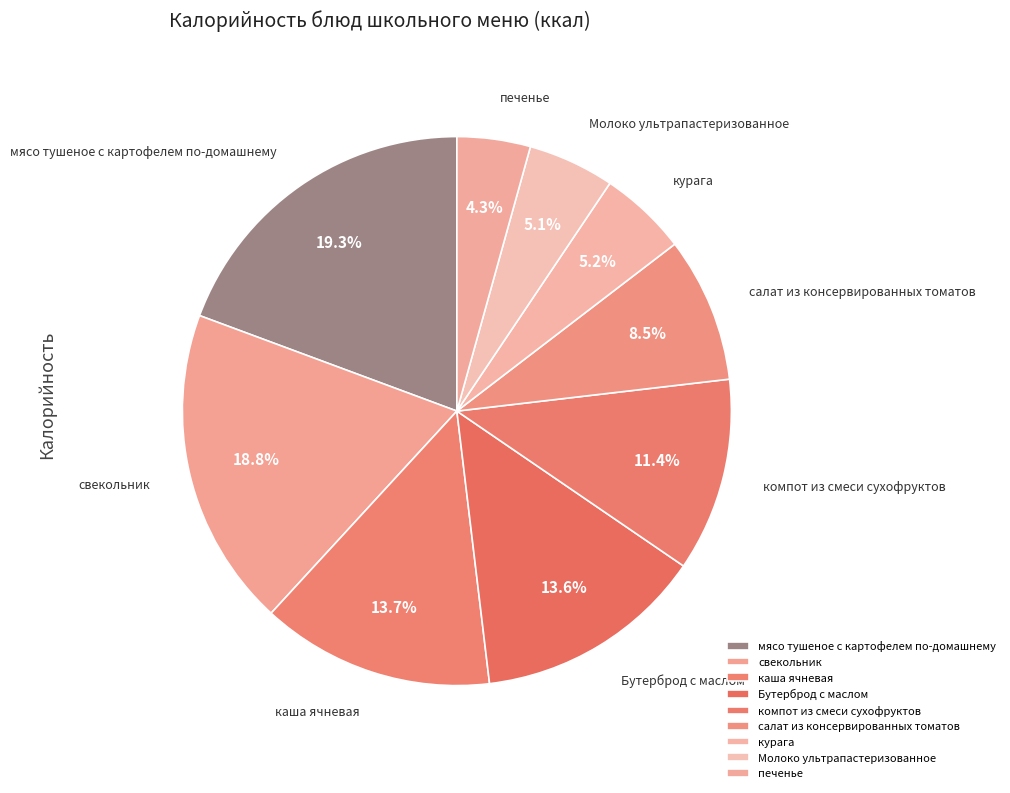

Is компот из смеси сухофруктов the majority of the pie?

No